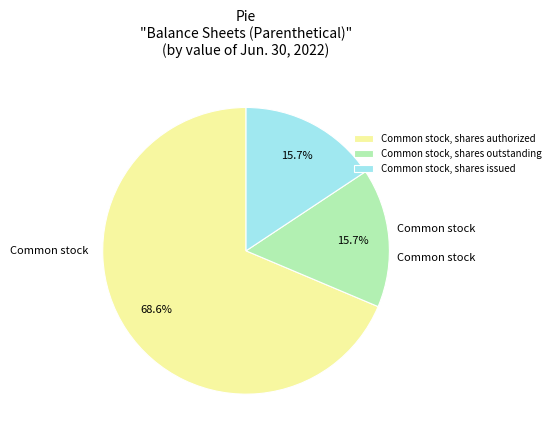

The Common stock, shares issued slice represents 6% of the pie. True or false?

False